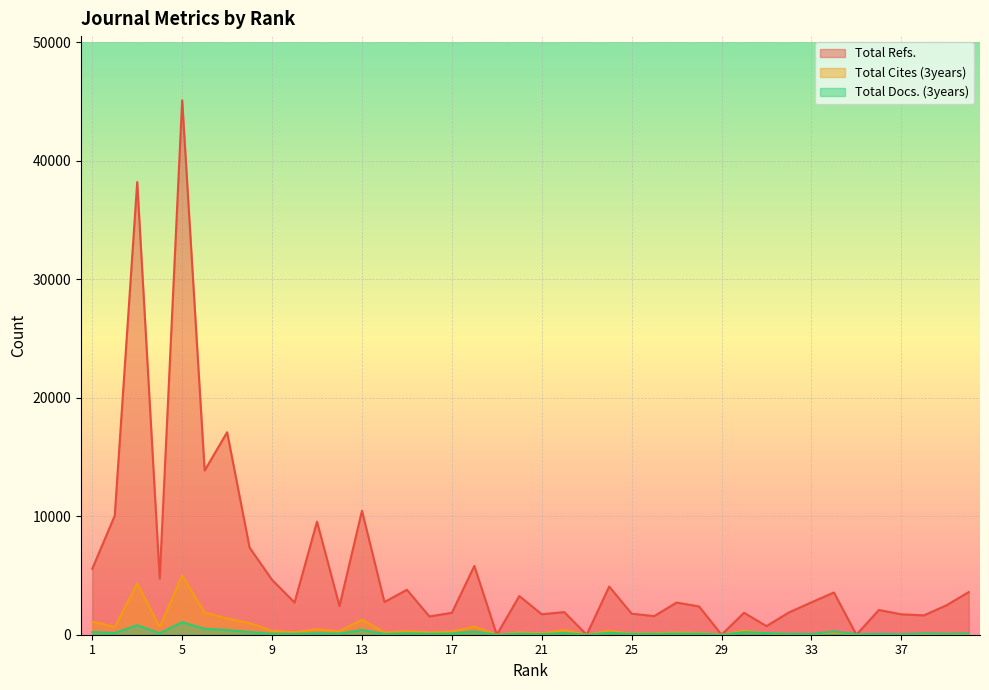

At which category is the sum across all series the highest?

5